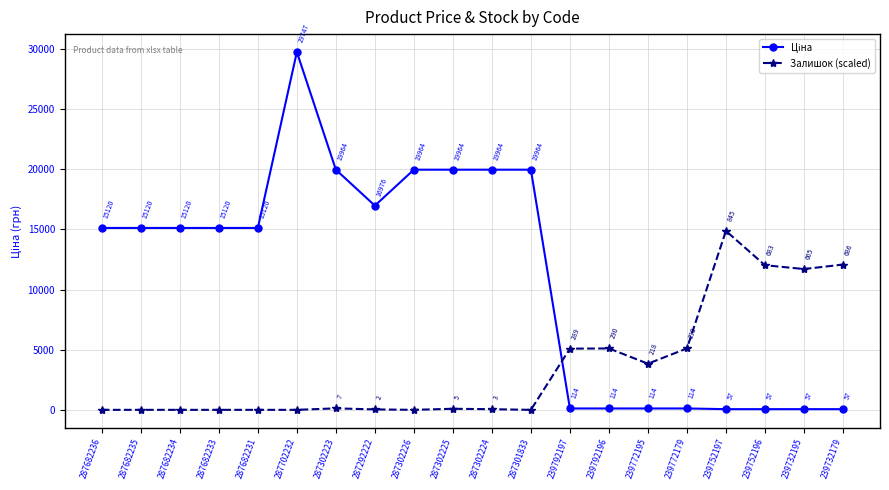

Which series changed the most between 239772179 and 239752196?

Залишок (scaled)